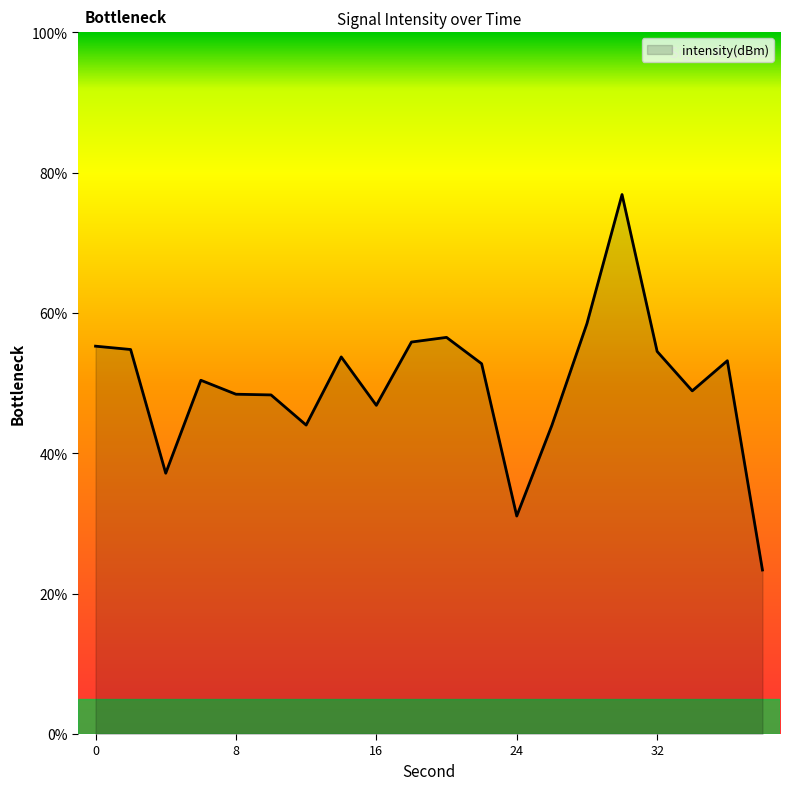

What is the smallest value displayed?

23.4